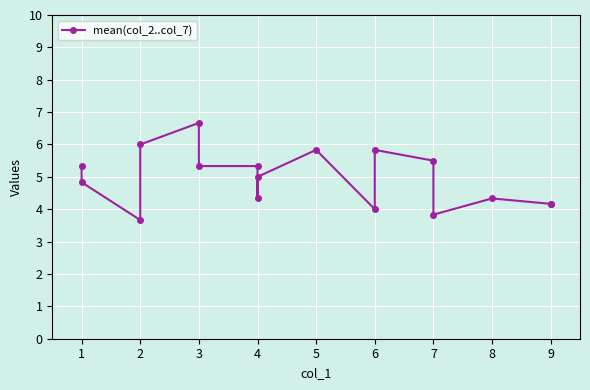

The value at 3 is 3.6. True or false?

False